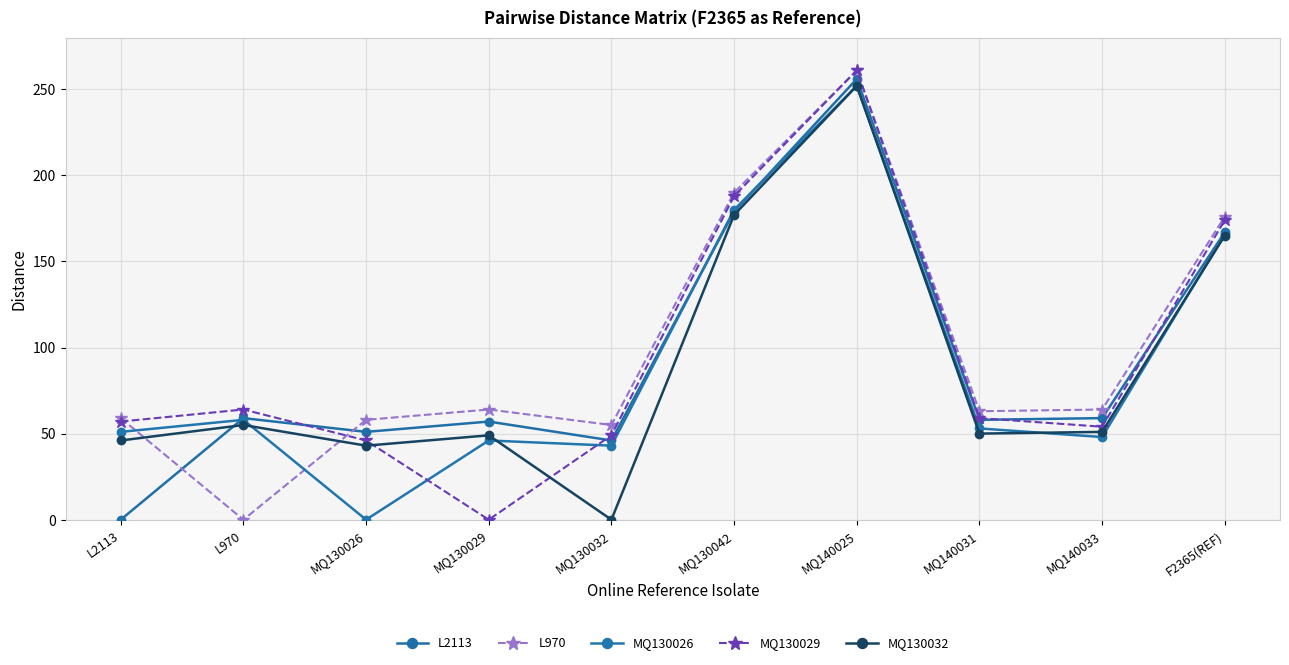

True or false: MQ130032 and L970 cross at least once.

True